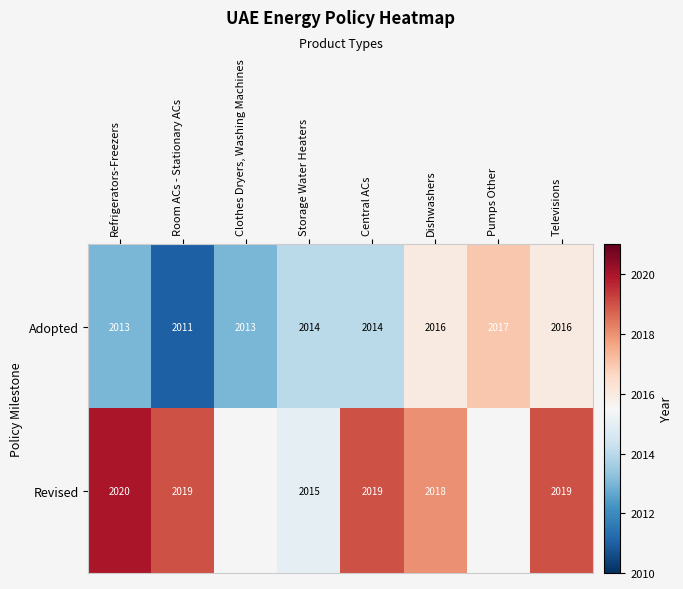

How many distinct data groups are displayed?

2